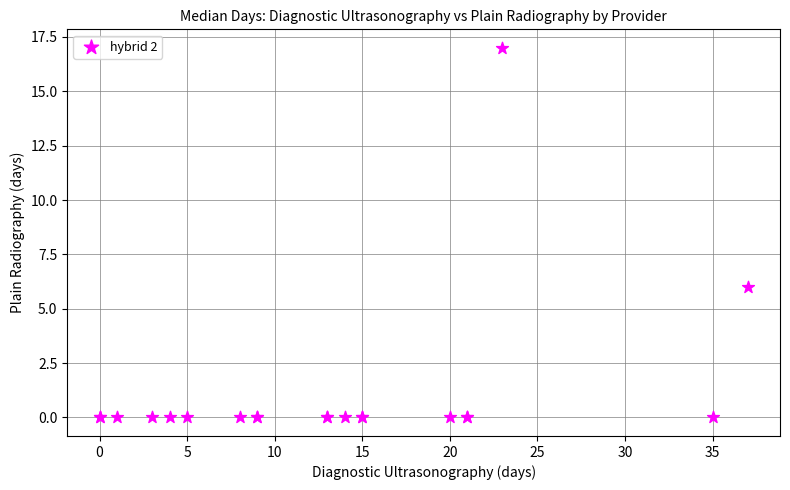

What Y value in the scatter plot is closest to 8?

6